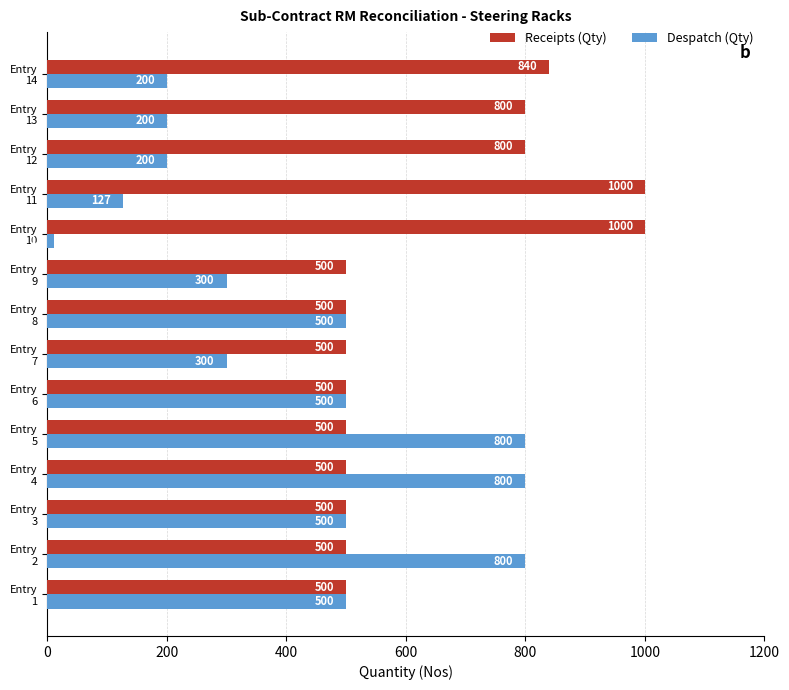

At how many categories does at least one series exceed 67?

14